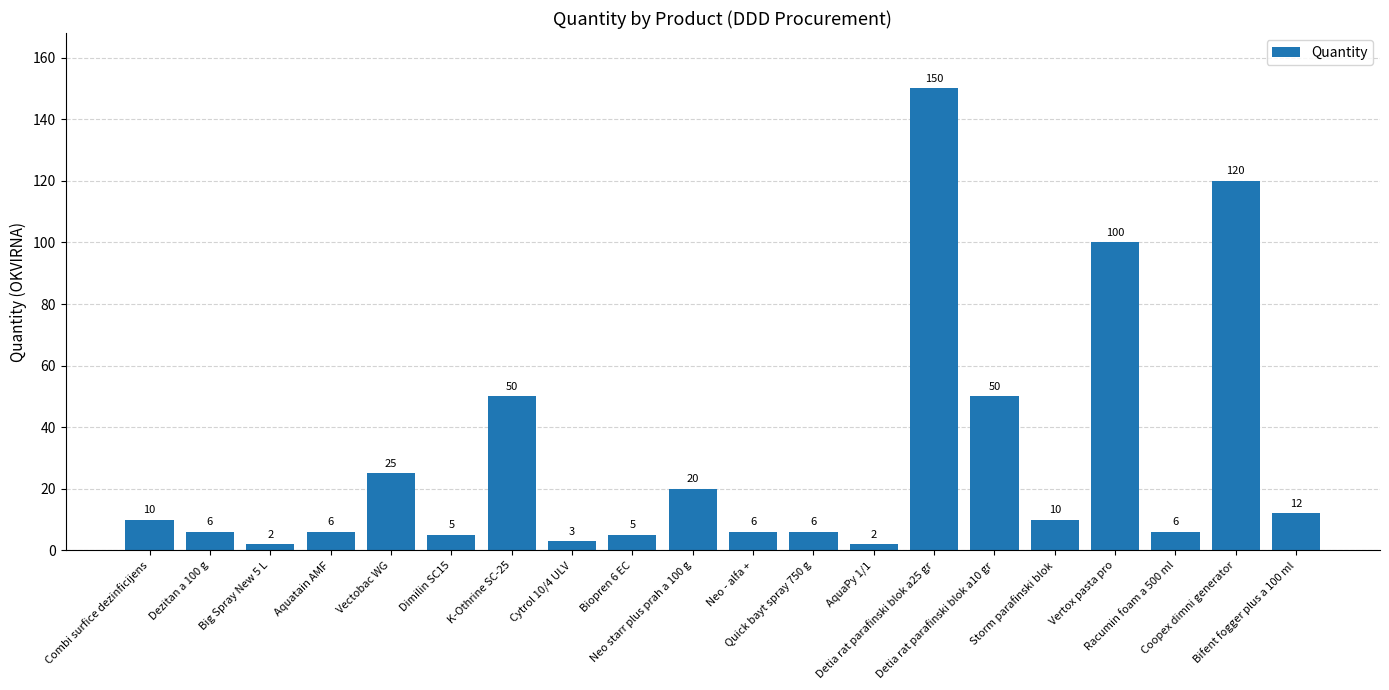

Reading left to right, list all the values displayed in this chart.

Combi surfice dezinficijens=10	Dezitan a 100 g=6	Big Spray New 5 L=2	Aquatain AMF=6	Vectobac WG=25	Dimilin SC15=5	K-Othrine SC-25=50	Cytrol 10/4 ULV=3	Biopren 6 EC=5	Neo starr plus prah a 100 g=20	Neo - alfa +=6	Quick bayt spray 750 g=6	AquaPy 1/1=2	Detia rat parafinski blok a25 gr=150	Detia rat parafinski blok a10 gr=50	Storm parafinski blok=10	Vertox pasta pro=100	Racumin foam a 500 ml=6	Coopex dimni generator=120	Bifent fogger plus a 100 ml=12